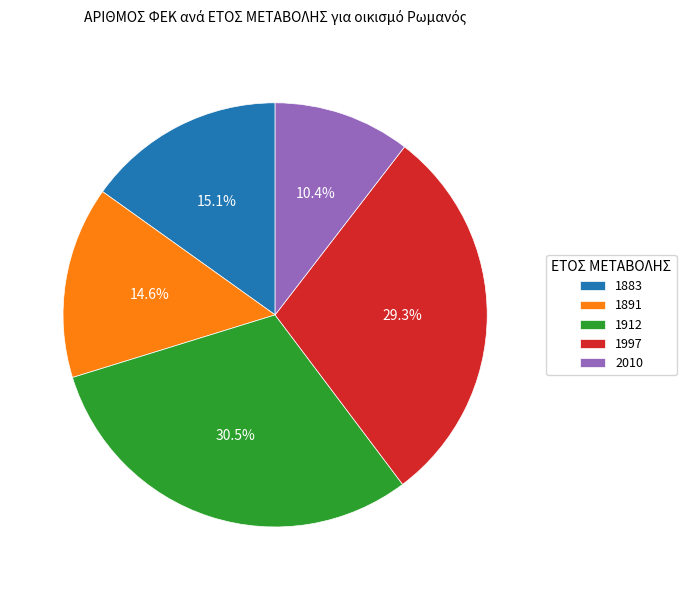

Is it true that 1883 is 15% of the pie?

True